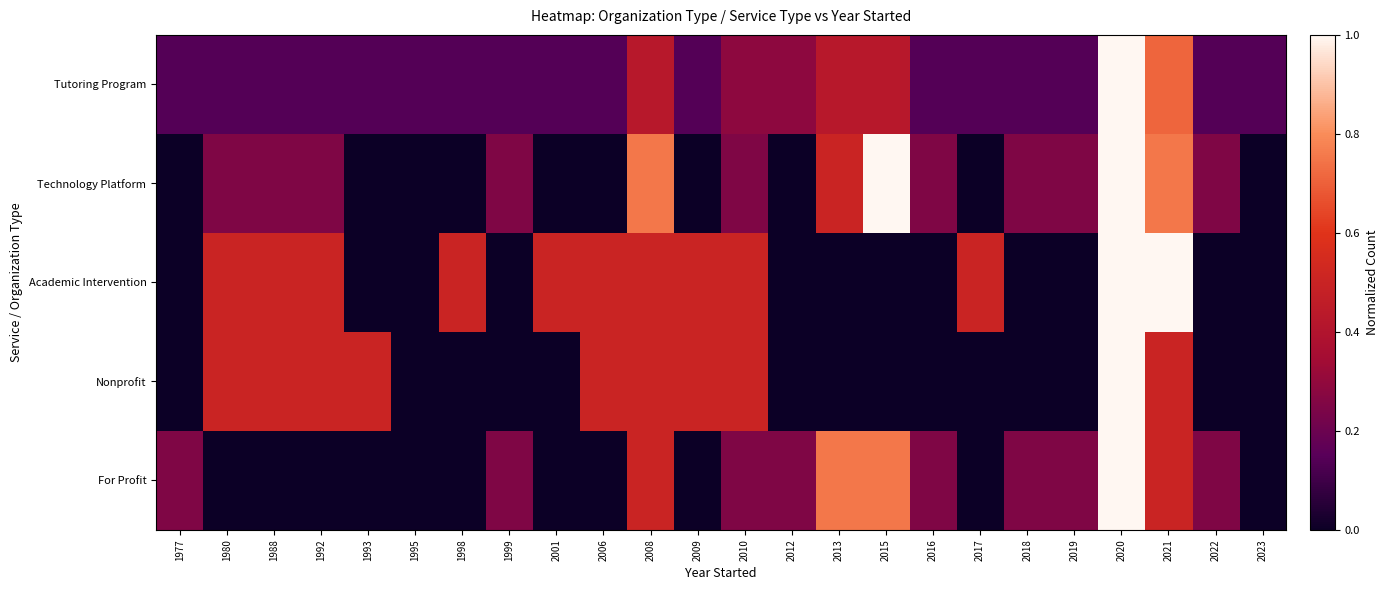

Rank the series by their maximum value, from highest to lowest.

Tutoring Program, Technology Platform, Academic Intervention, Nonprofit, For Profit